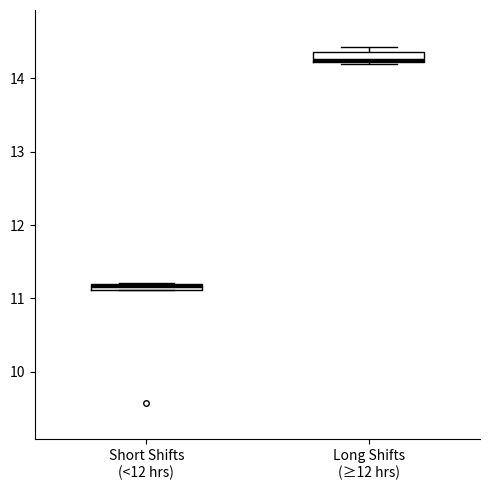

Where is the lower edge of the box for Short Shifts (<12 hrs) on the y-axis? The values are not printed on the chart, so give them approximately, as read against the axis.

11.1